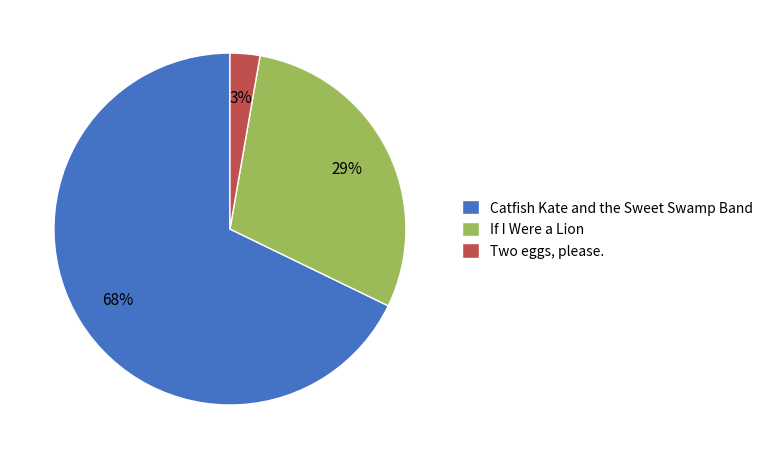

To the nearest percent, what is the difference between the largest and smallest slice percentages?

65%